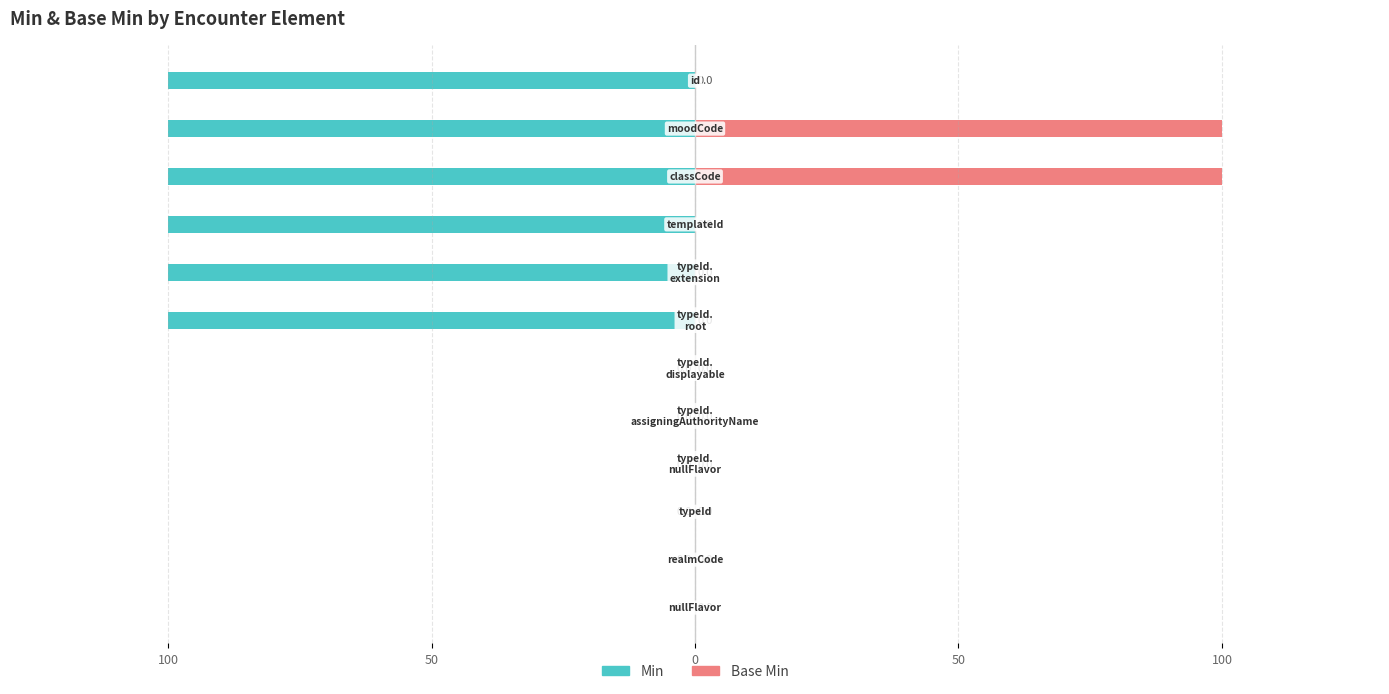

Count the number of data series in this chart.

2